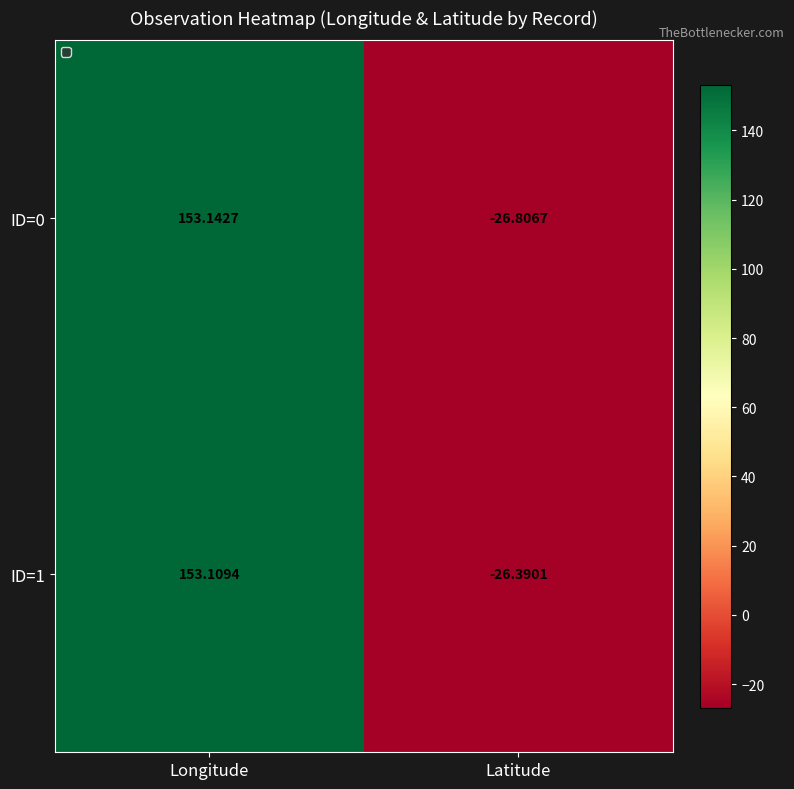

Is the value of ID=1 at Longitude greater than the value of ID=0 at Longitude?

No